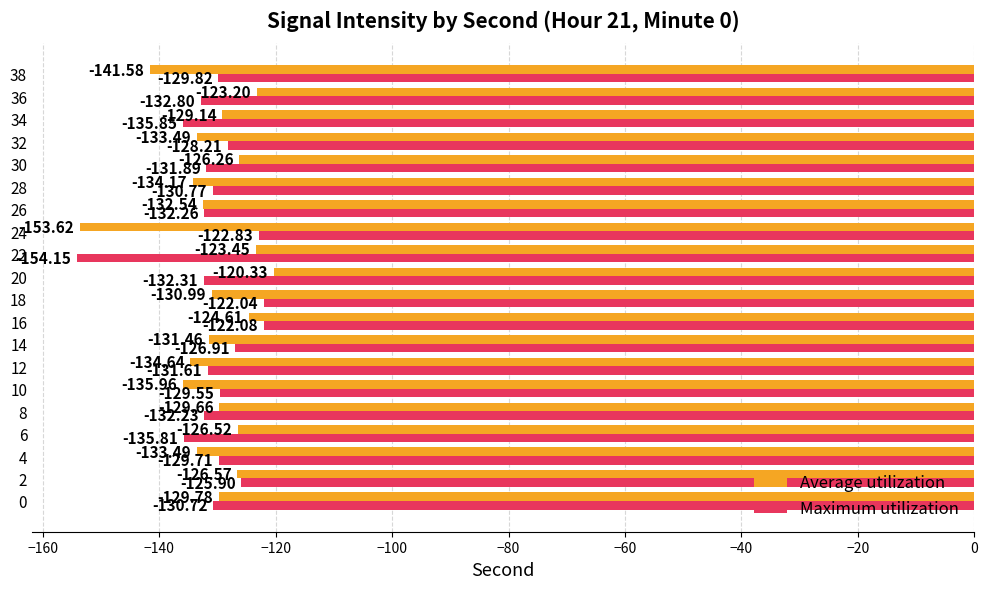

Is the value of Maximum utilization at 30 greater than the value of Average utilization at 12?

Yes